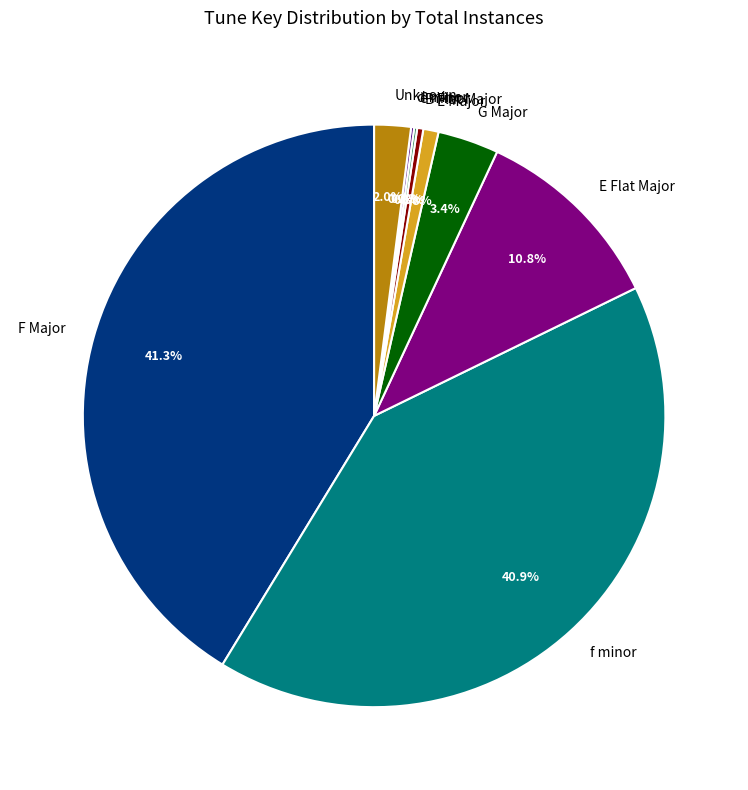

Between B Flat Major and E Major, which is larger?

E Major